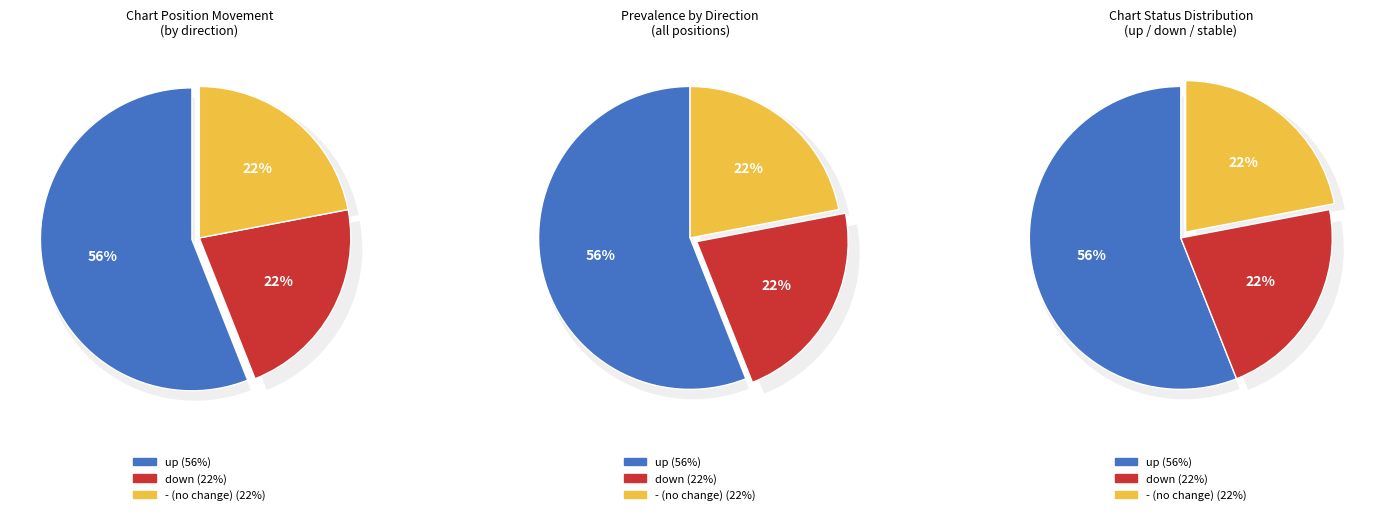

Is it true that down is 30% of the pie?

False